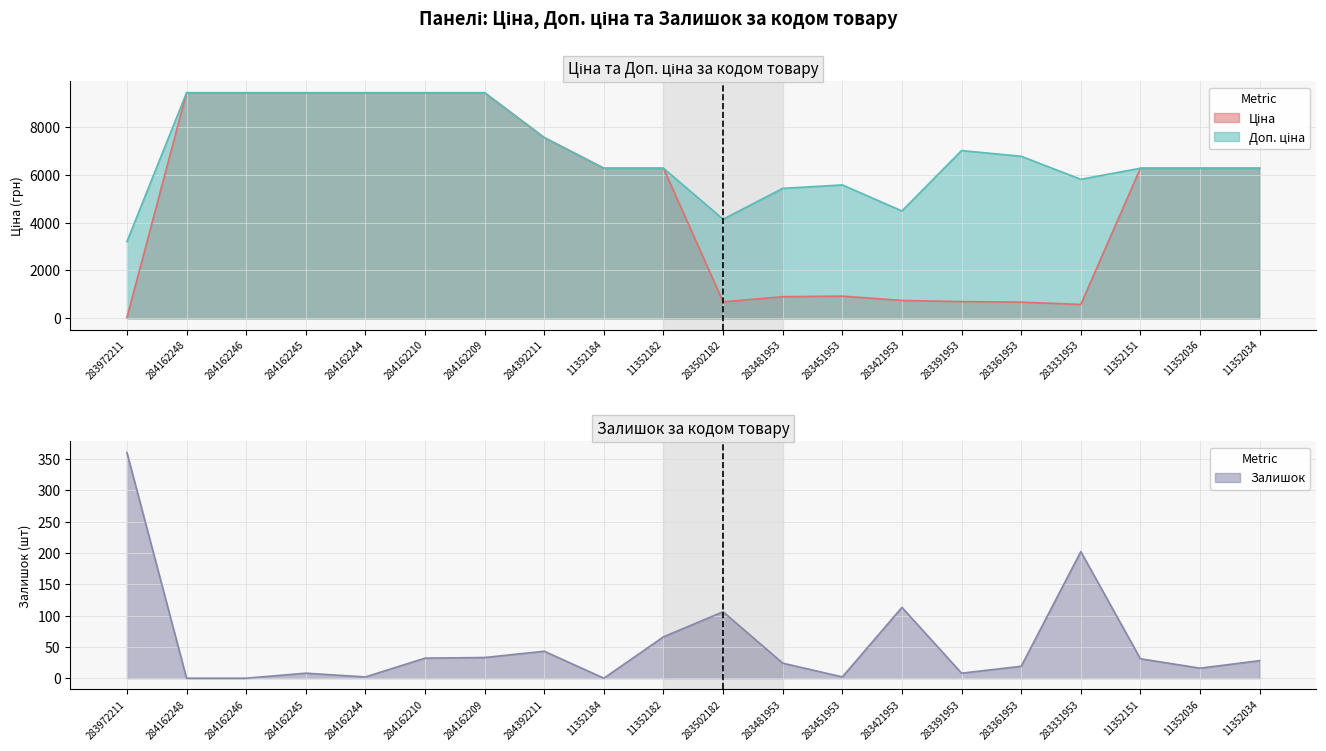

Where does the Доп. ціна series first go above 6266?

284162248